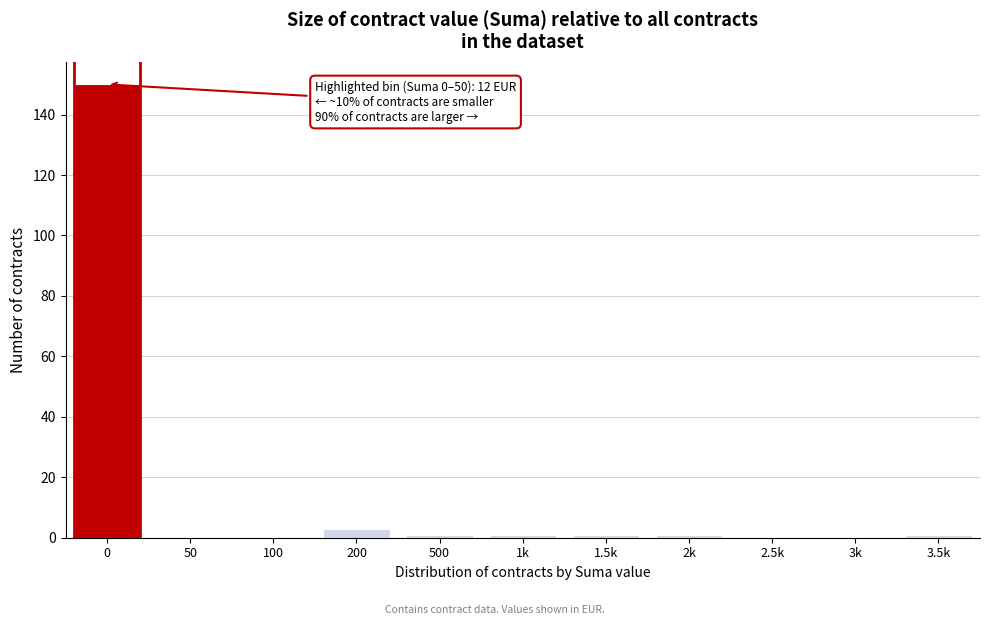

Reading left to right, transcribe all the data shown in this chart.

0=150	50=0	100=0	200=3	500=1	1k=1	1.5k=1	2k=1	2.5k=0	3k=0	3.5k=1